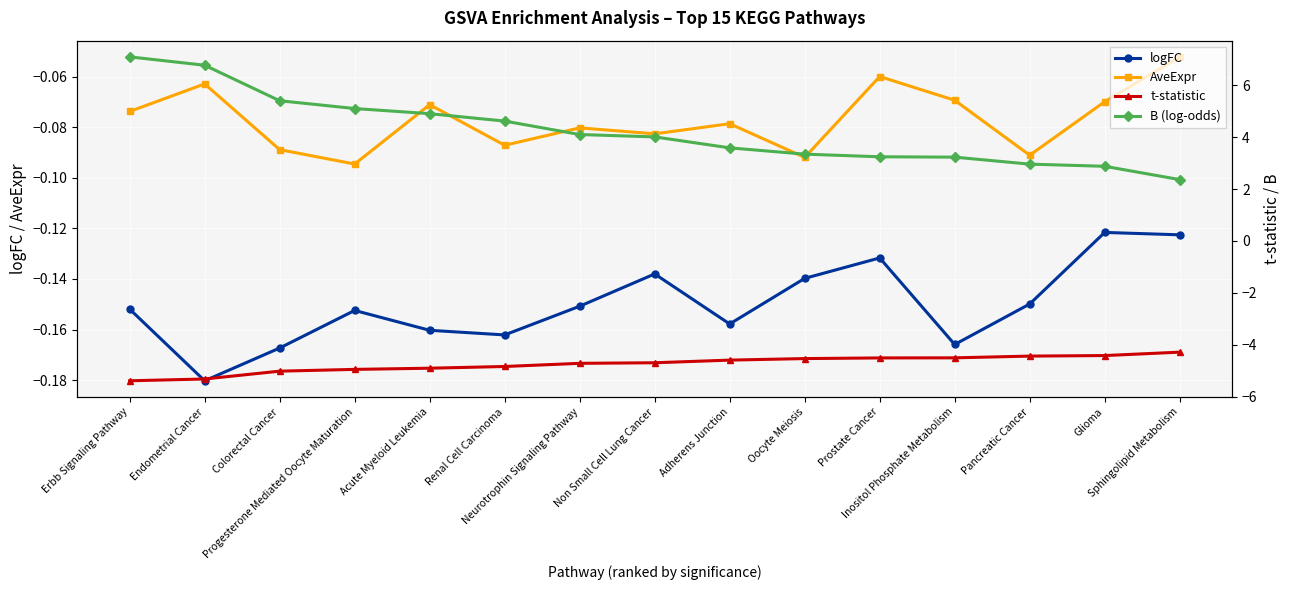

Rank the series at Non Small Cell Lung Cancer from highest to lowest value.

B (log-odds), AveExpr, logFC, t-statistic